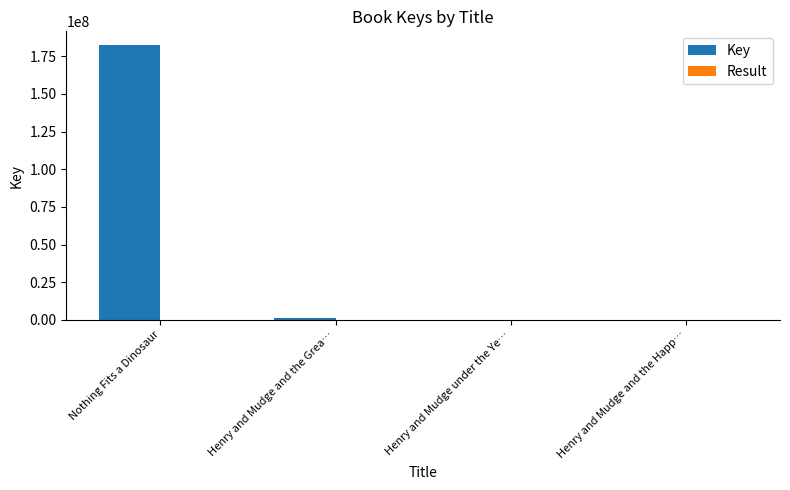

What is the sum of all Key values?

183445308